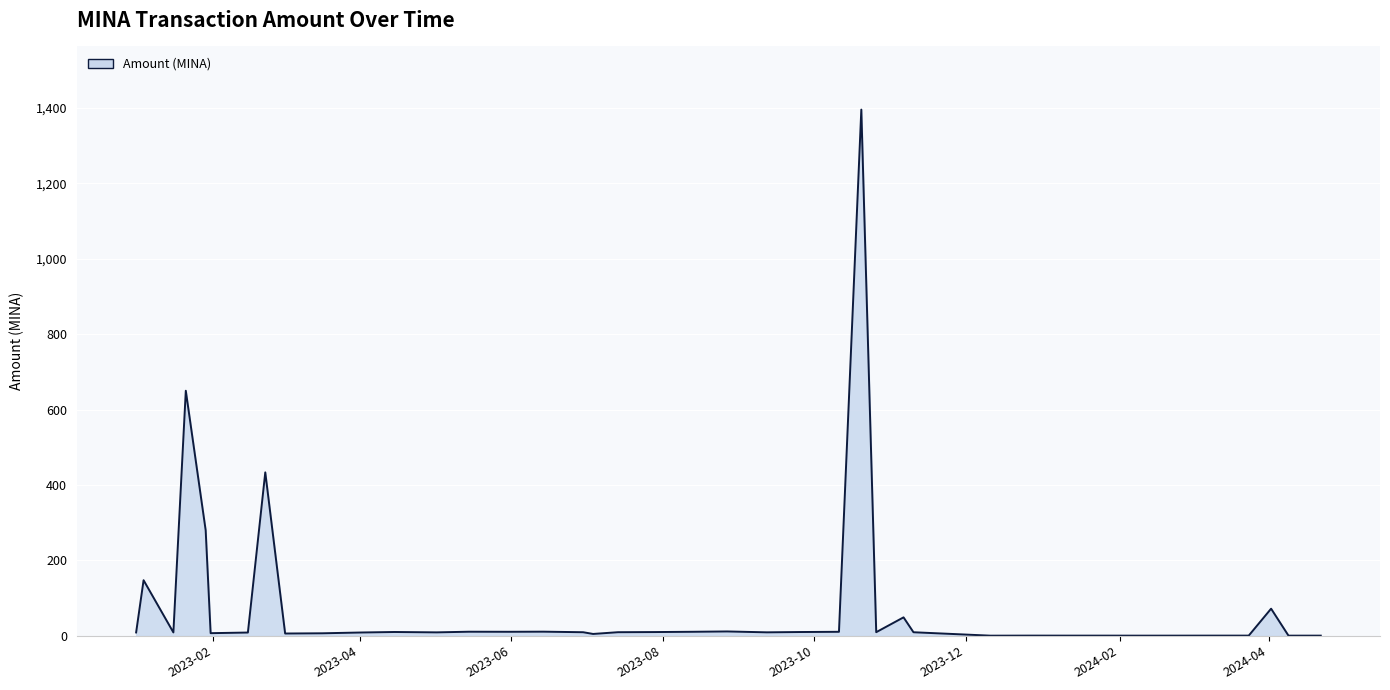

What is the difference between the maximum and minimum values?

1395.2